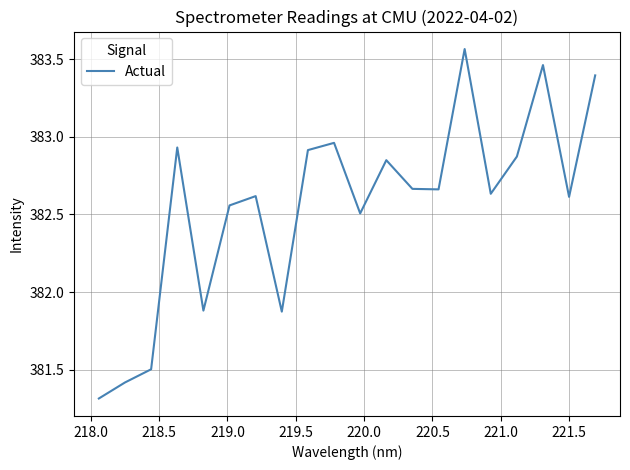

What is the smallest value displayed?

381.3